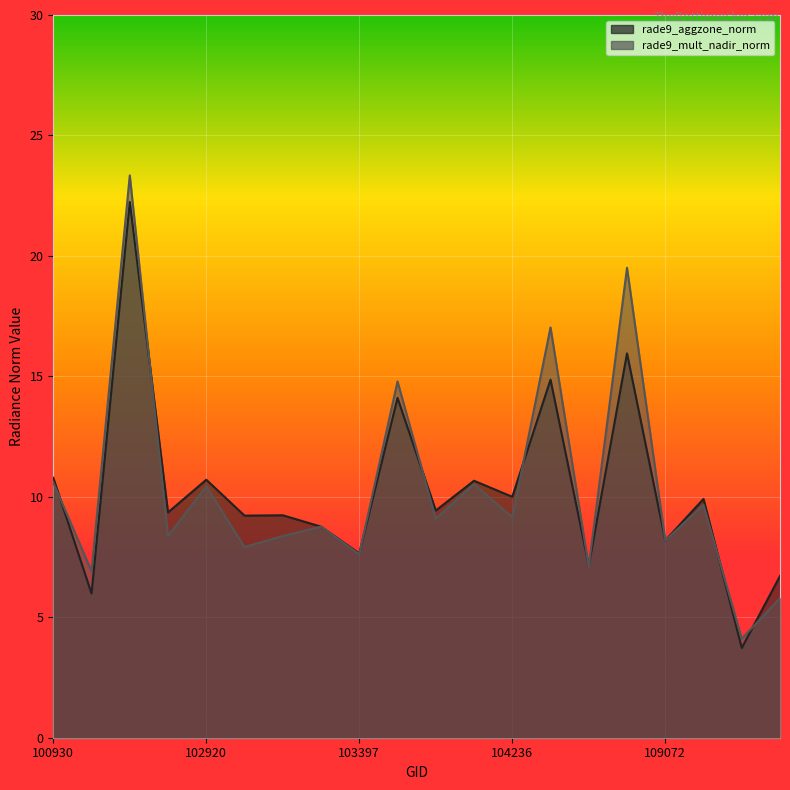

Reading left to right, what are all the values shown in this chart?

rade9_aggzone_norm: 100930=10.8	102671=6.0	102792=22.2	102912=9.4	102920=10.7	103032=9.2	103040=9.2	103279=8.8	103397=7.7	103761=14.1	104112=9.4	104229=10.7	104236=10.0	104355=14.9	108015=7.1	108715=16.0	109072=8.2	109780=9.9	110127=3.7	110299=6.7
rade9_mult_nadir_norm: 100930=10.6	102671=6.9	102792=23.3	102912=8.4	102920=10.4	103032=7.9	103040=8.4	103279=8.8	103397=7.6	103761=14.8	104112=9.1	104229=10.5	104236=9.2	104355=17.0	108015=7.1	108715=19.5	109072=8.2	109780=9.7	110127=4.1	110299=5.8